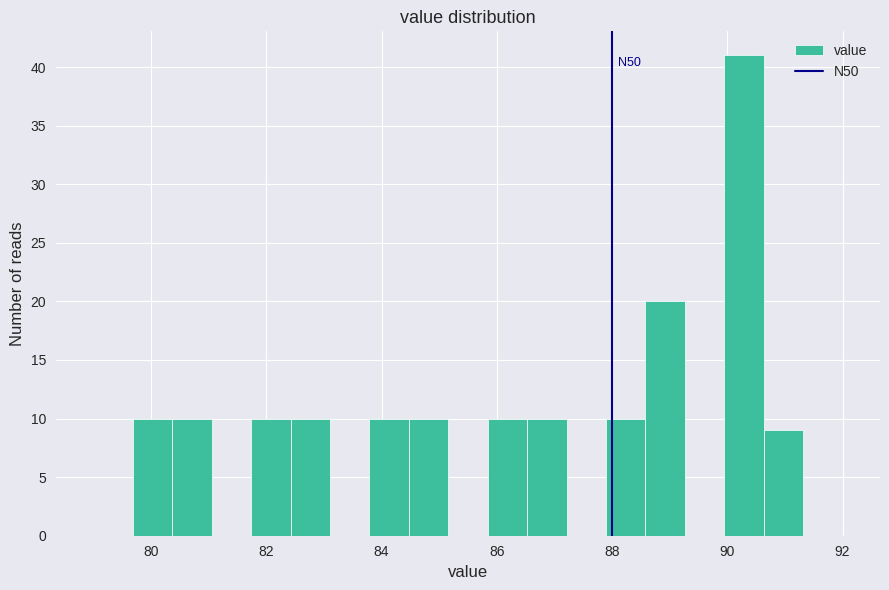

Around what value on the x-axis is the tallest bar? Give the approximate position of its centre, as read against the axis.

90.2